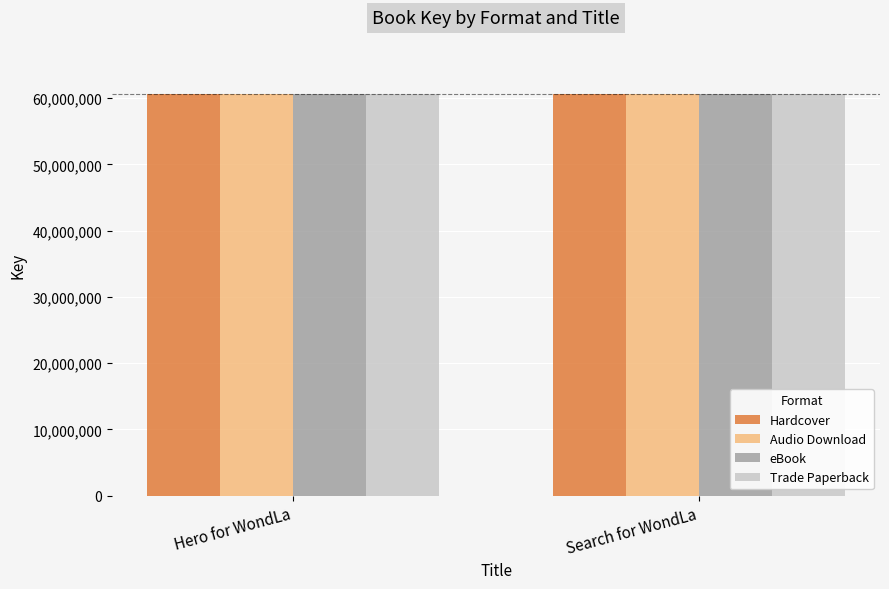

Read the Trade Paperback value at Search for WondLa.

60567887